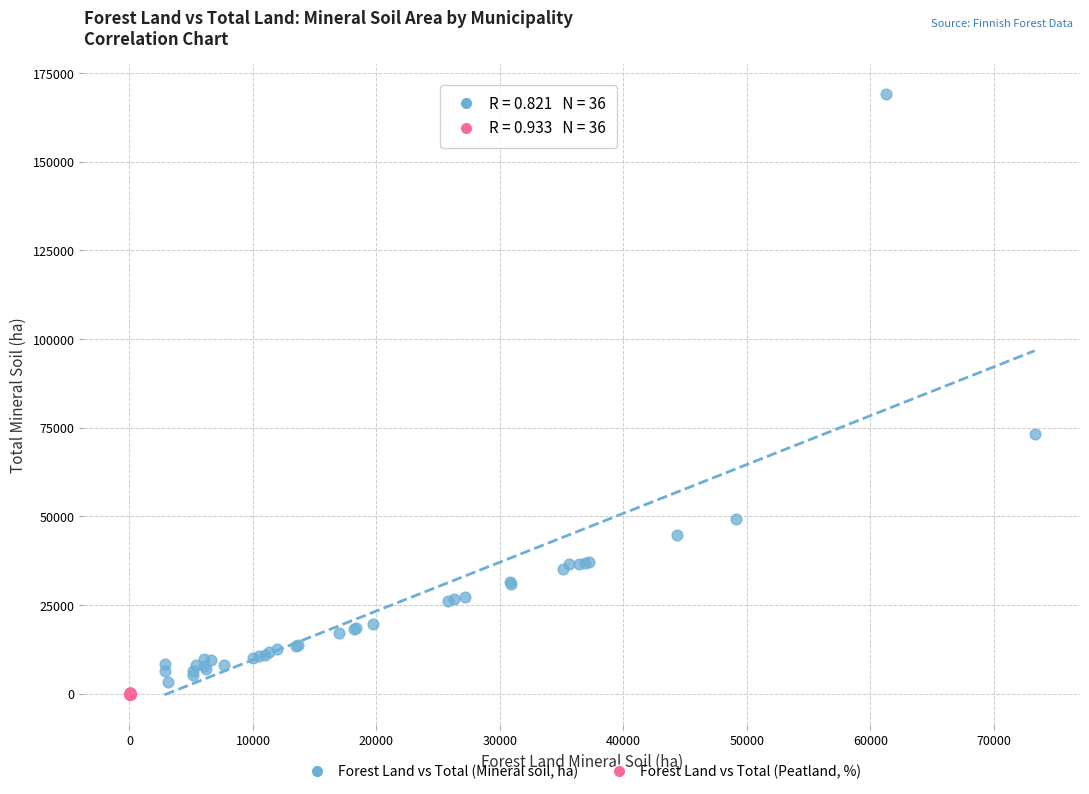

Which series has the widest spread of Y values?

Forest Land vs Total (Mineral soil, ha)